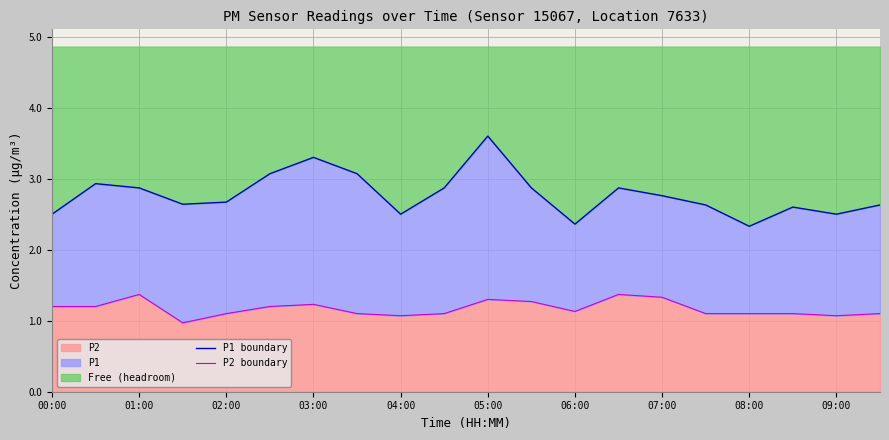

True or false: P1 boundary and P2 boundary intersect in this chart.

False